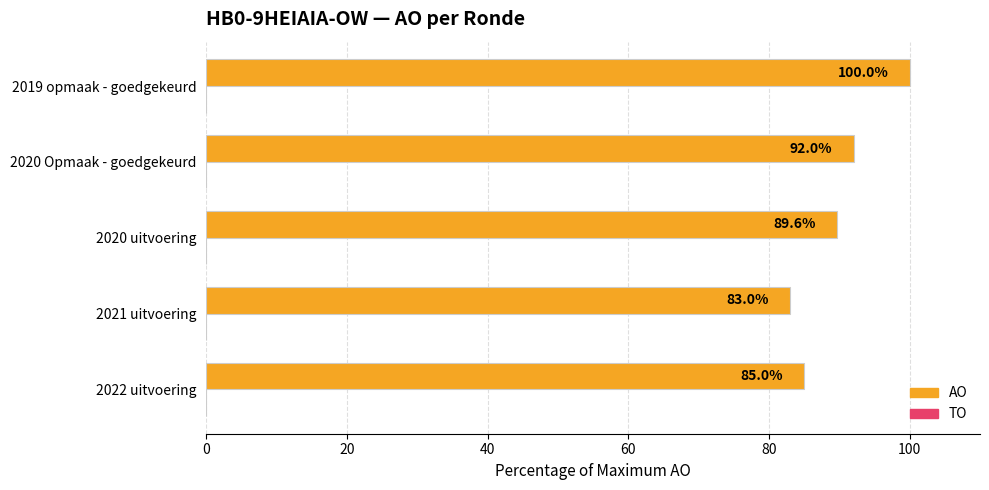

Reading bottom to top, transcribe all the data shown in this chart.

85.0	83.0	89.6	92.0	100.0